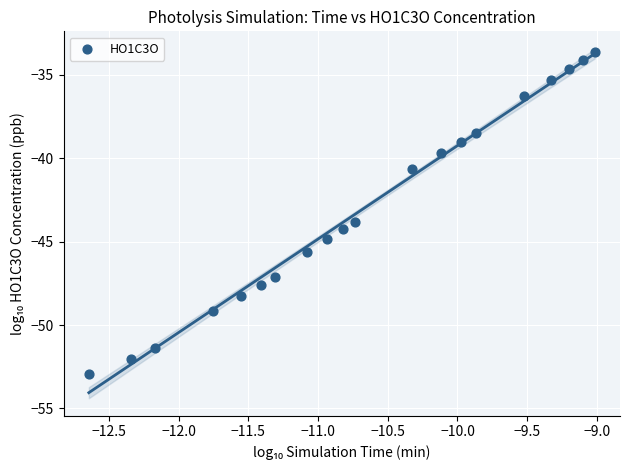

What Y value in the scatter plot is closest to -43?

-43.8